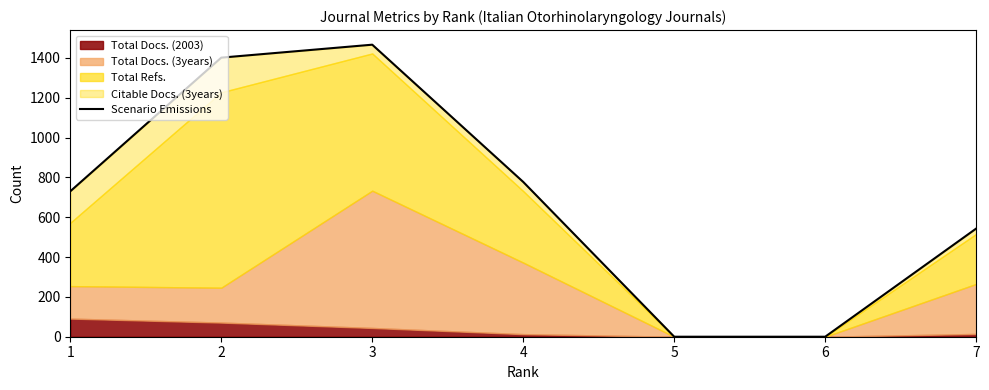

What is the sum of the values at 2 and 6?

1401